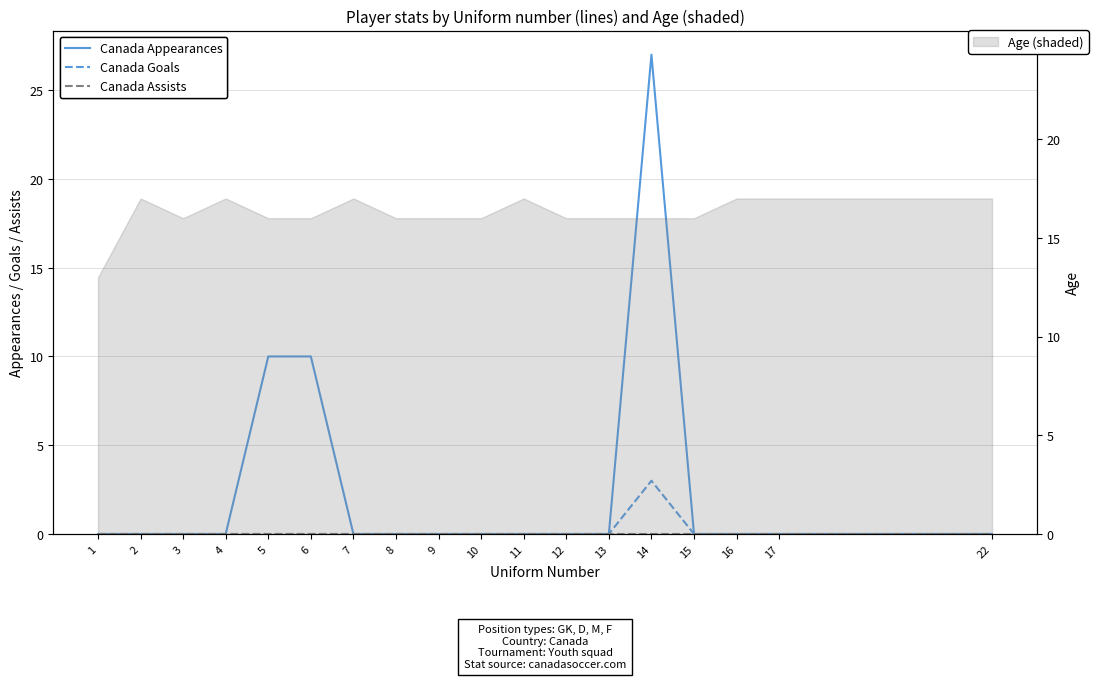

What is the greatest value displayed?

27